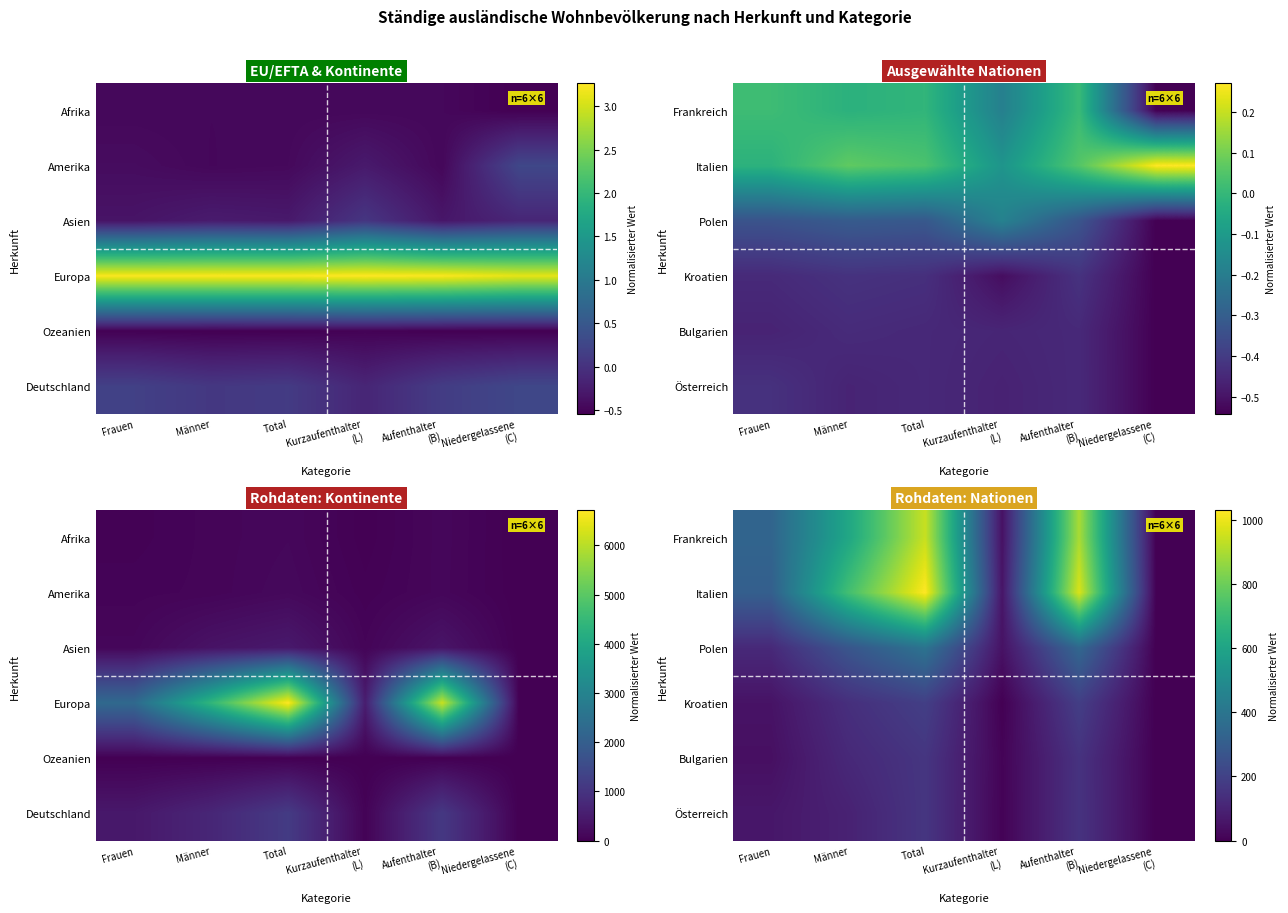

Count the number of data series in this chart.

6